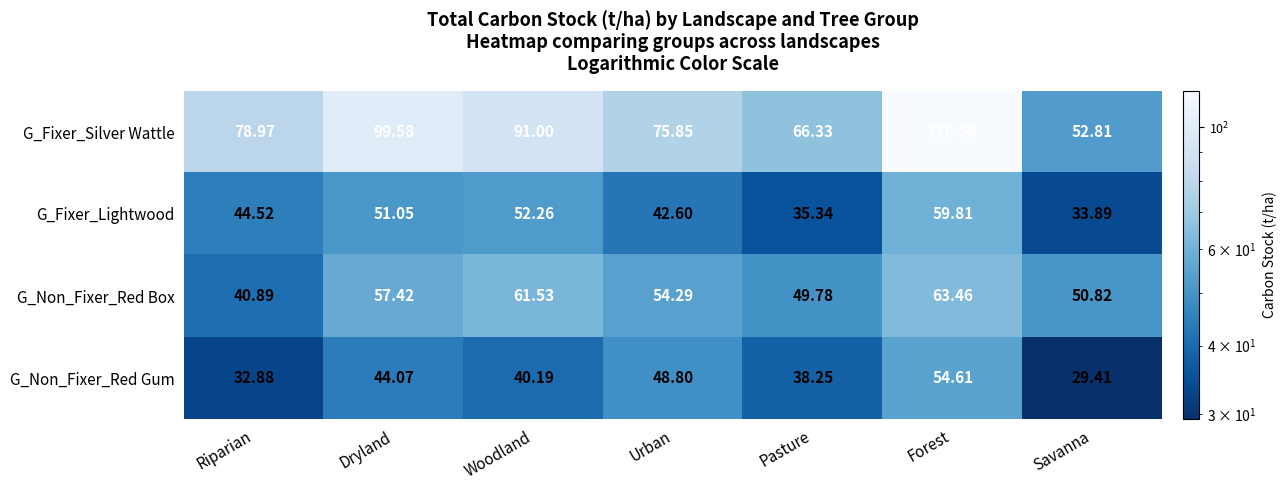

Which series has the widest spread of values?

G_Fixer_Silver Wattle